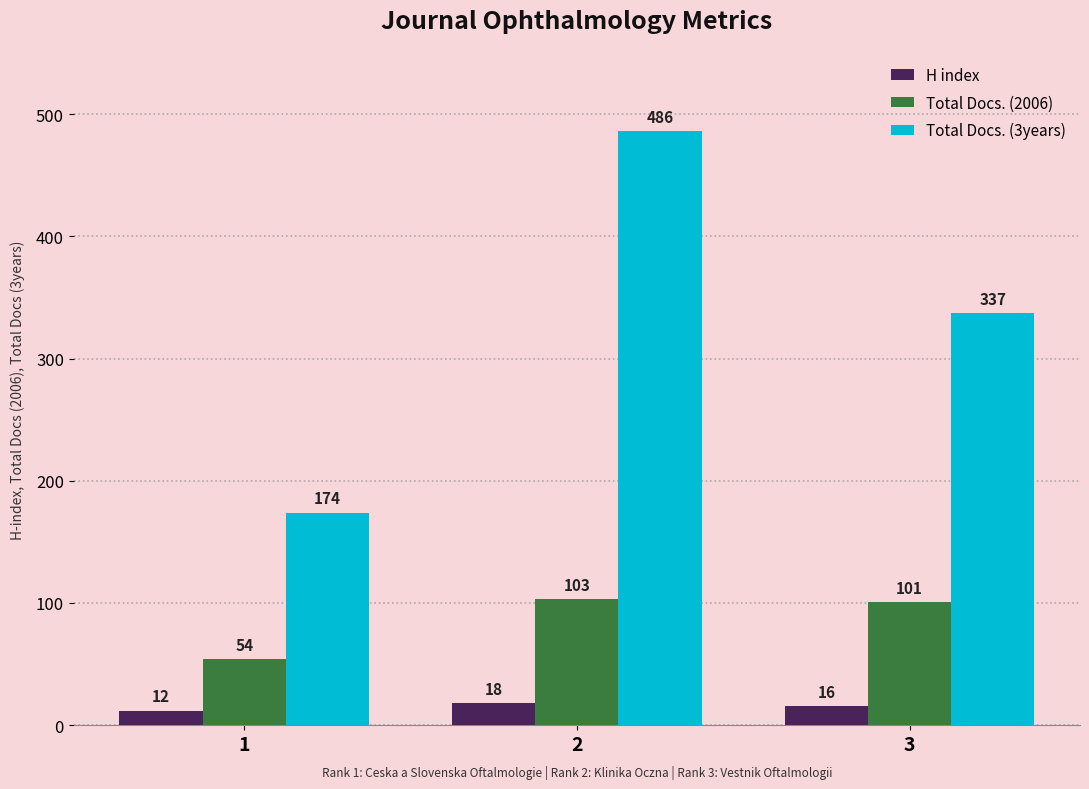

Count the number of categories in the chart.

3